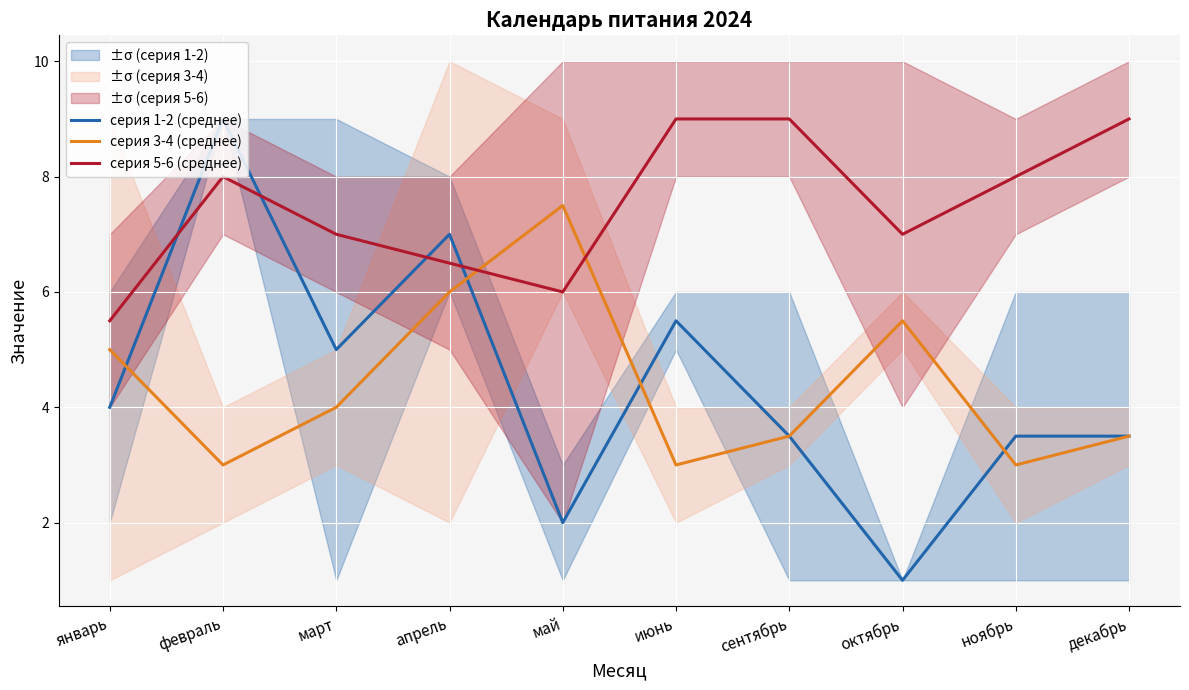

At which label does серия 1-2 (среднее) first exceed 4?

февраль